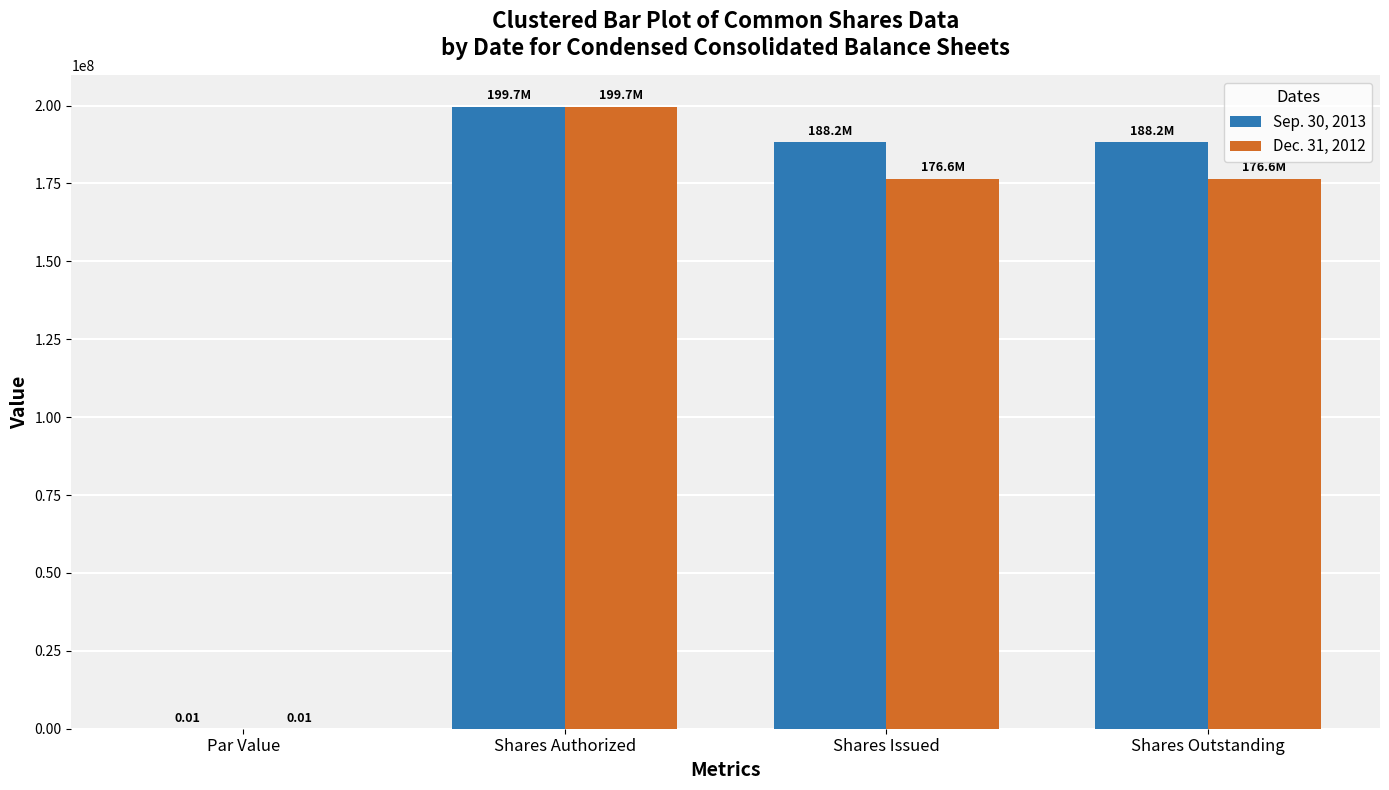

At which category is the sum across all series the highest?

Shares Authorized